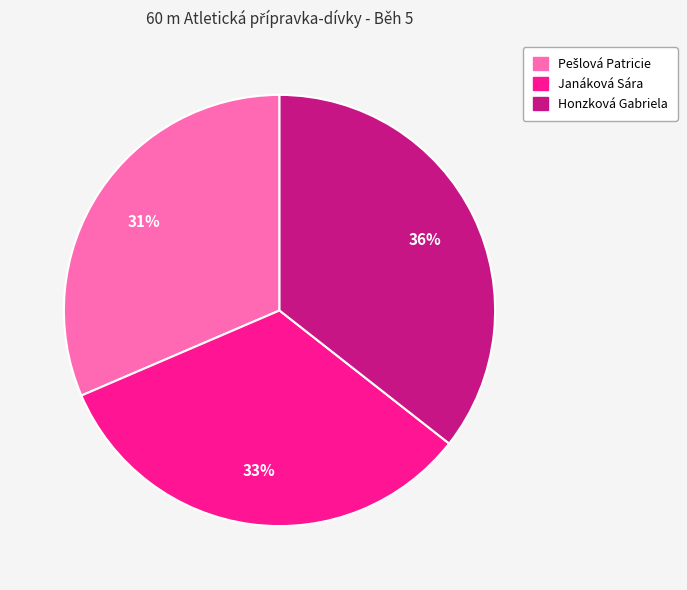

How many slices are in this pie chart?

3